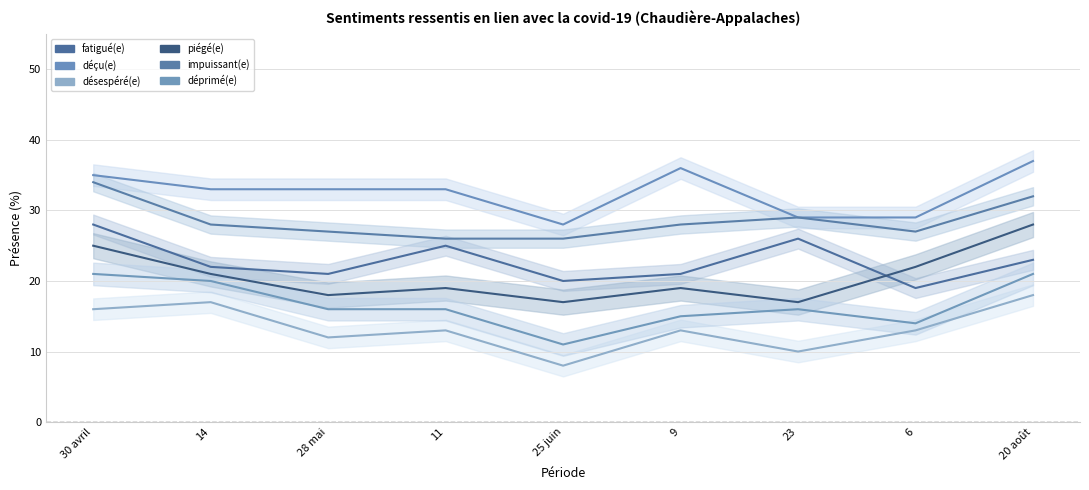

The value of désespéré(e) at 14 is 17. True or false?

True